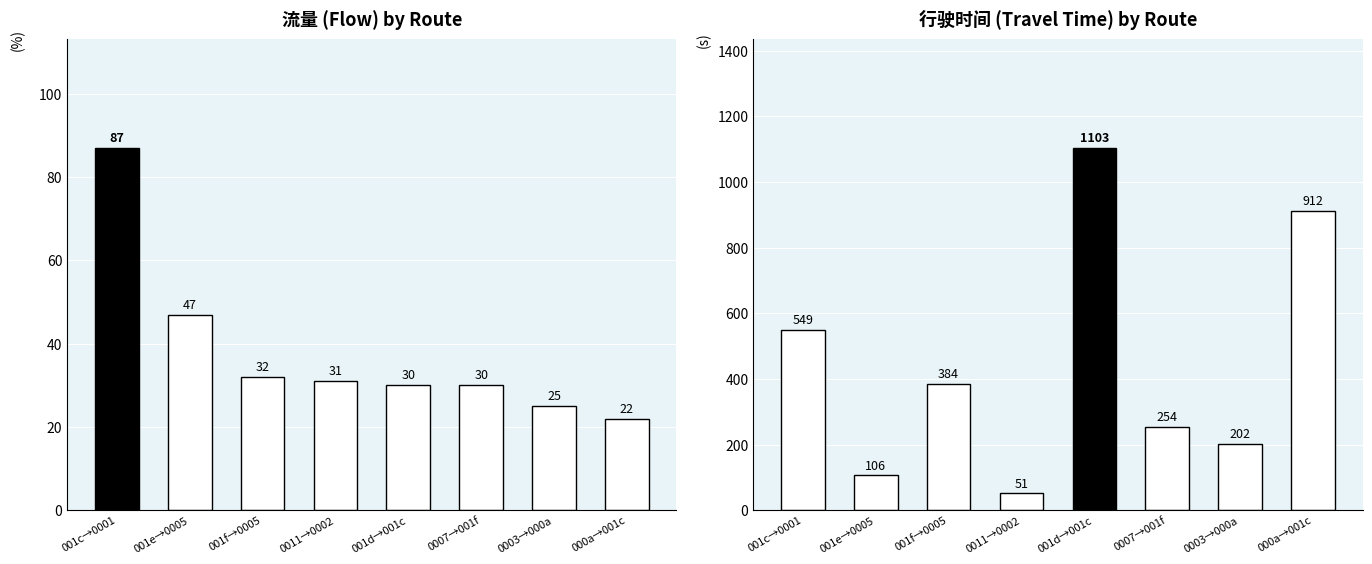

What is the label of the 8th bar from the left?

000a→001c